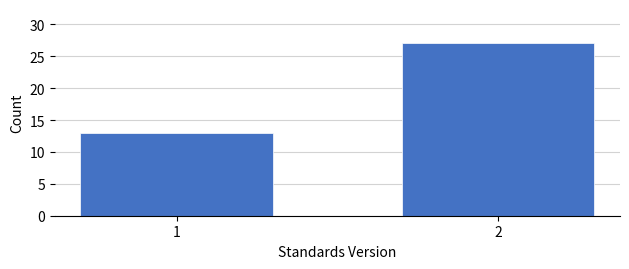

Reading left to right, what are all the values shown in this chart?

13	27